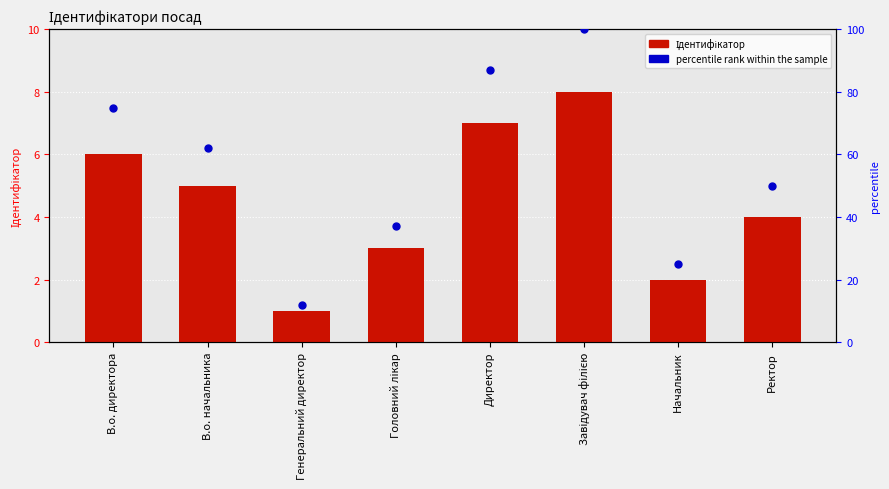

Which series has the widest spread of Y values?

percentile rank